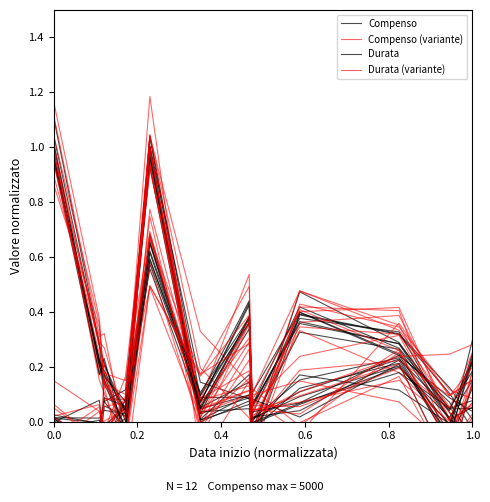

Between which two adjacent categories do Compenso (variante) and Compenso first intersect?

0.0 and 0.2